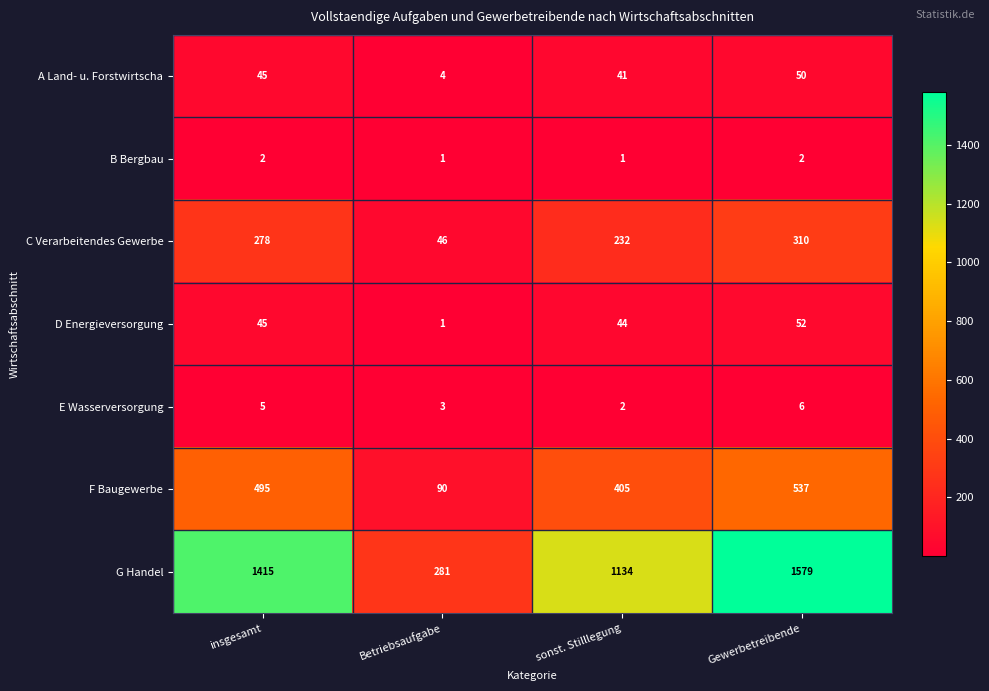

Count the E Wasserversorgung values in the range 3 to 6.

3